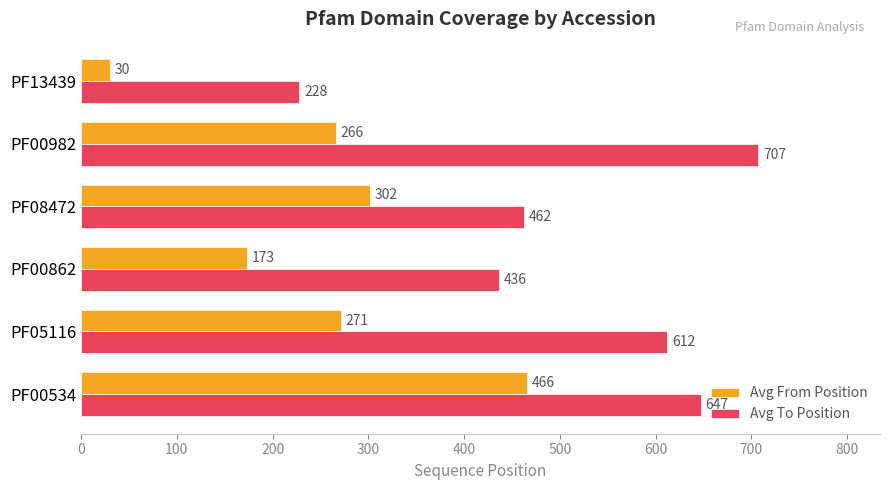

How many data points does each series have?

6